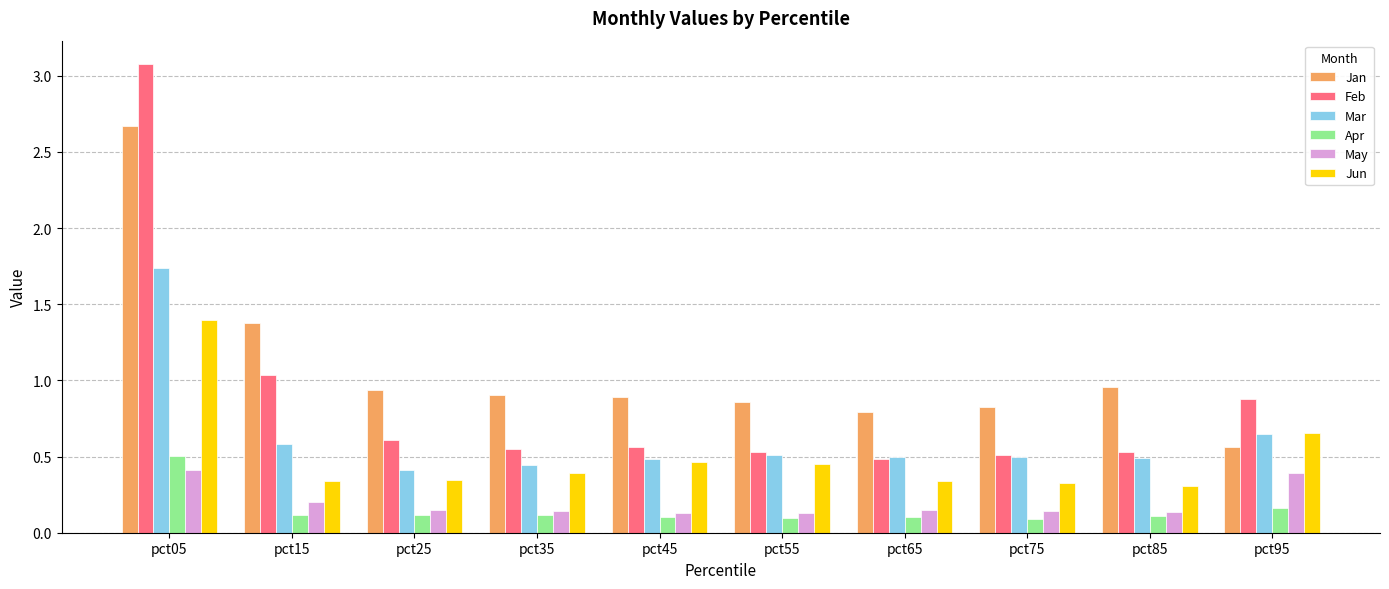

At how many categories does at least one series exceed 0?

10